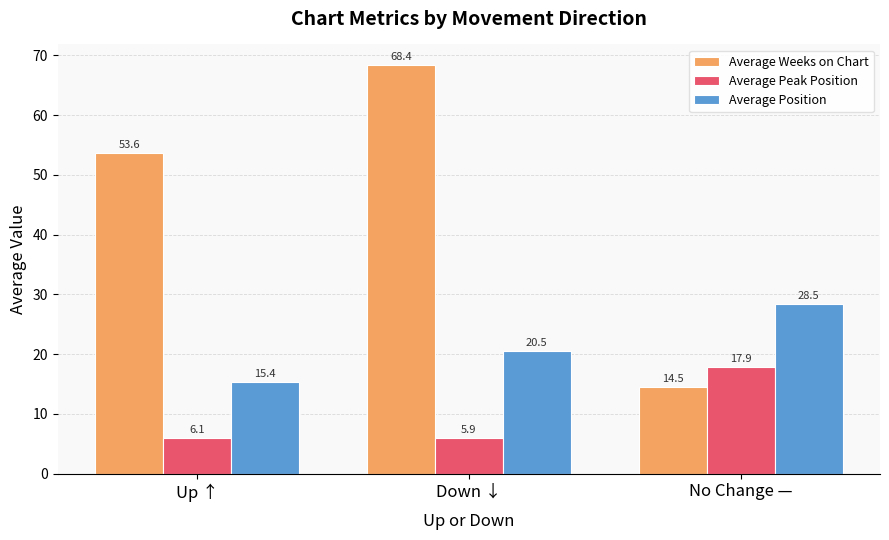

What is the maximum value shown in the chart?

68.4